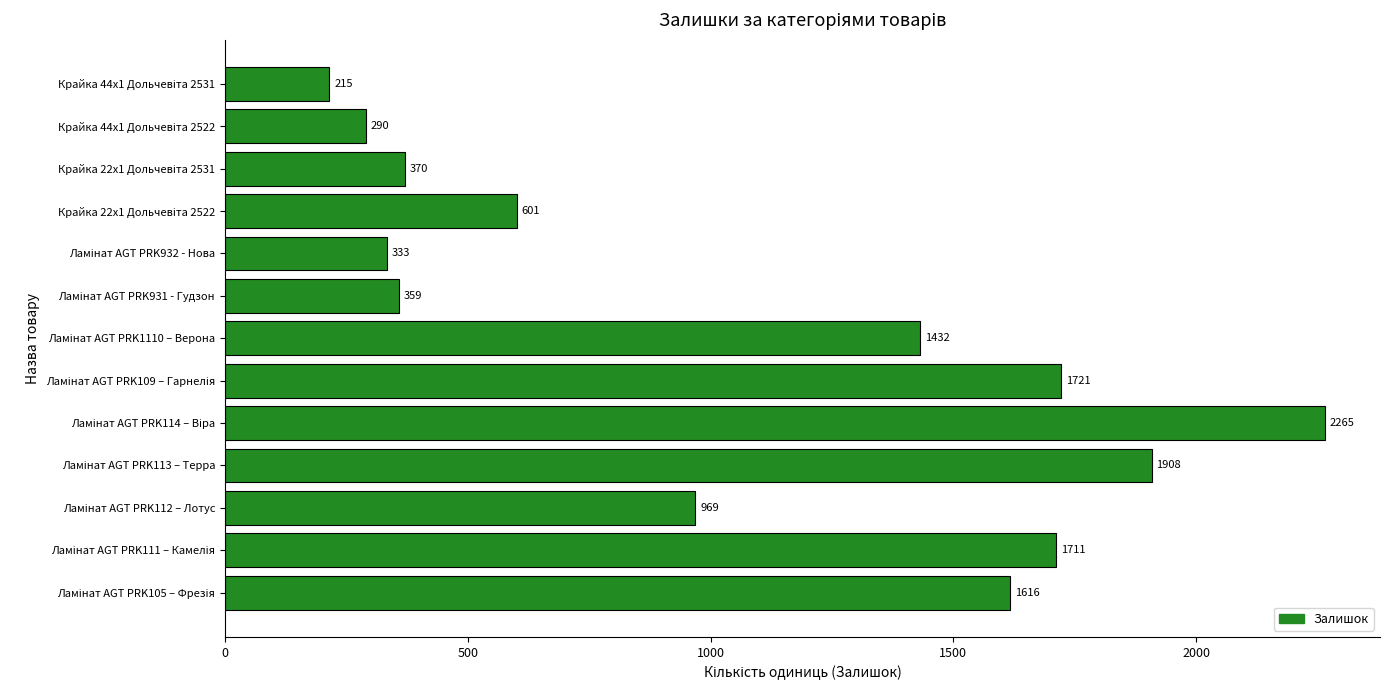

What is the sum of all values?

13790